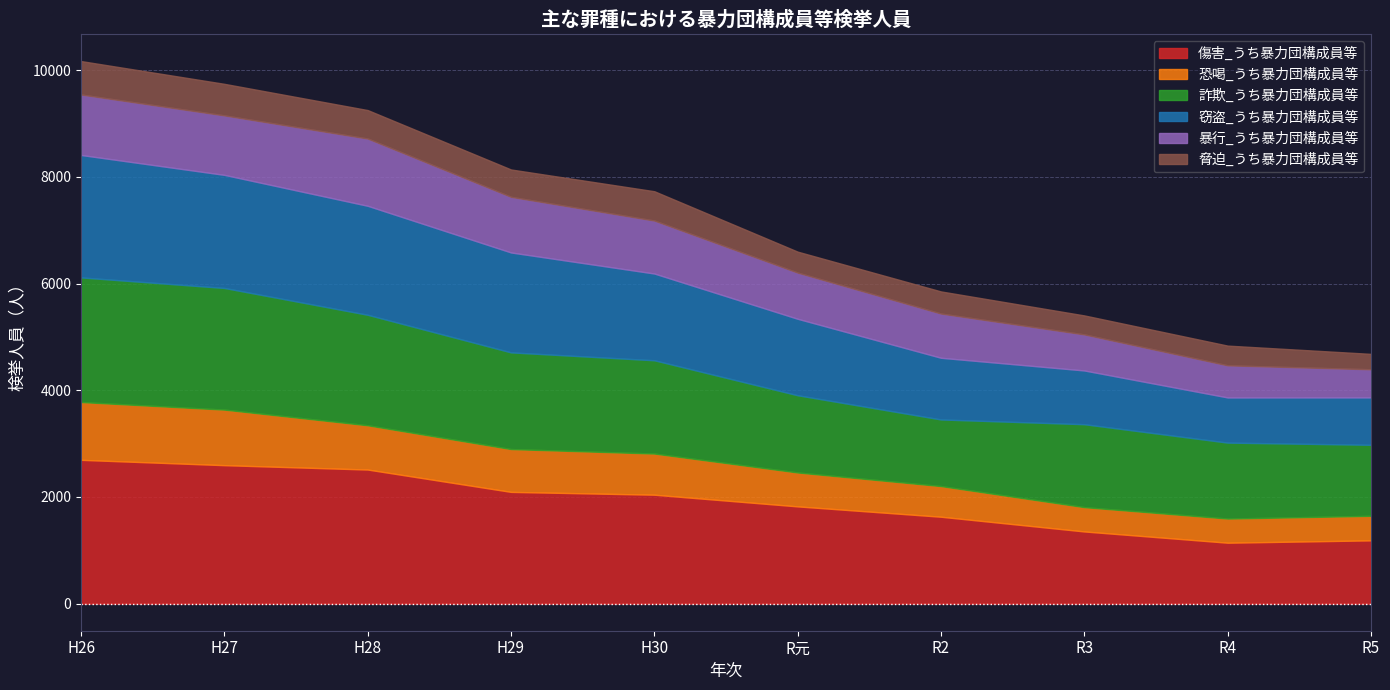

Which series has the largest total across all categories?

傷害_うち暴力団構成員等